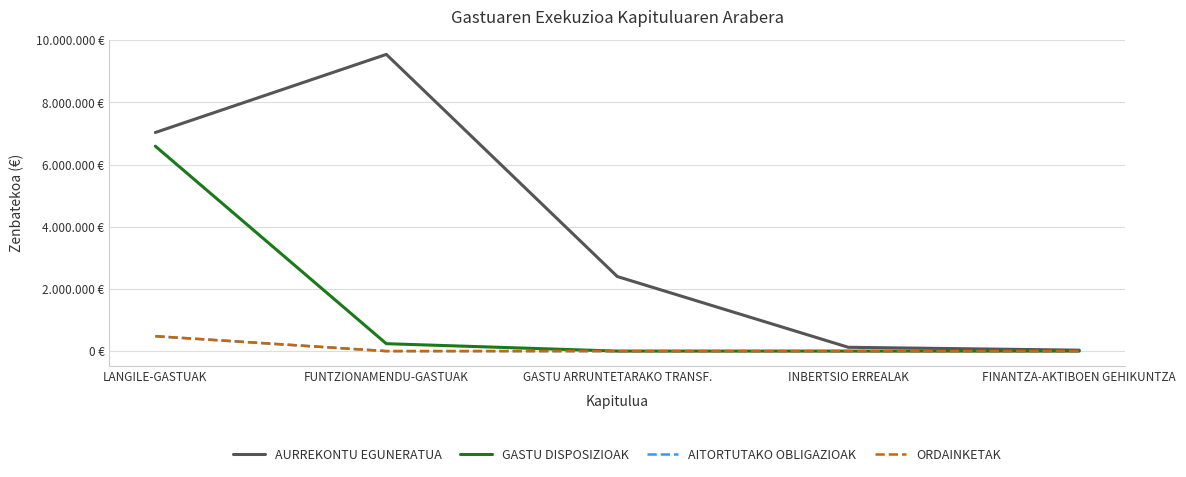

Does the chart display data point markers on the line(s)?

No